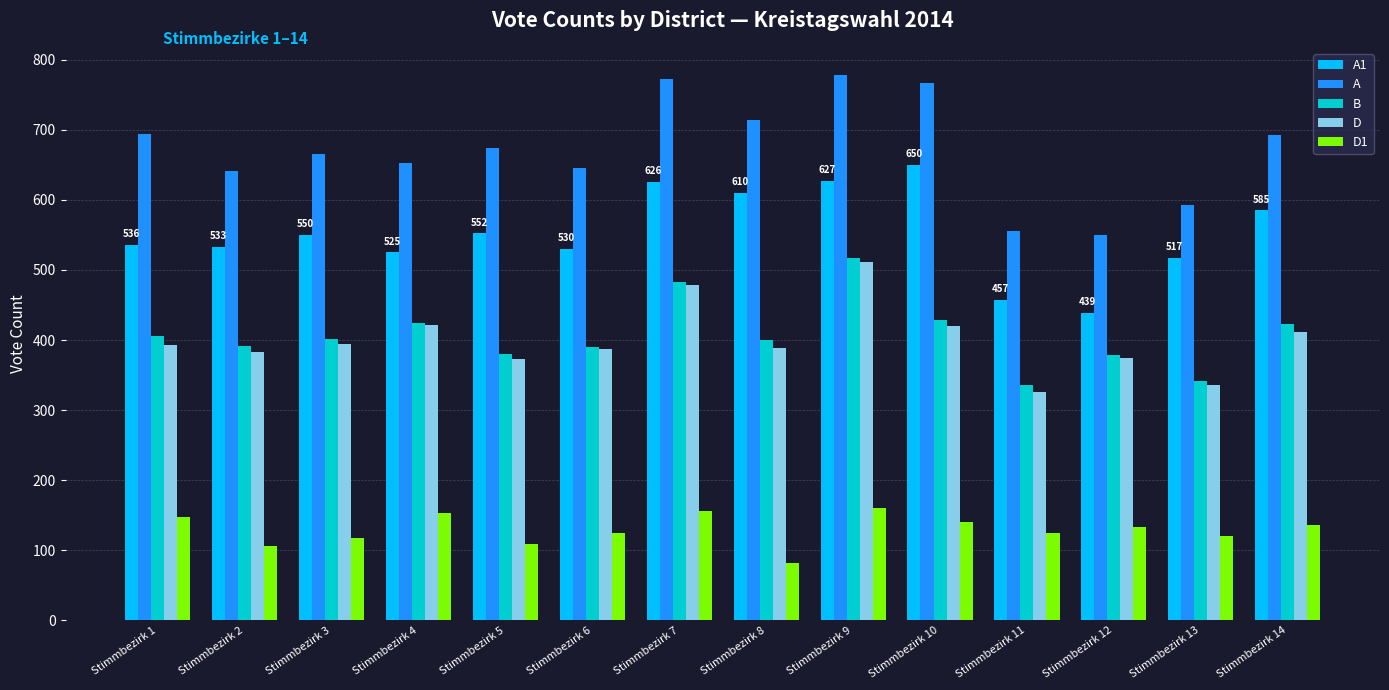

What value does the D series have at Stimmbezirk 11?

326